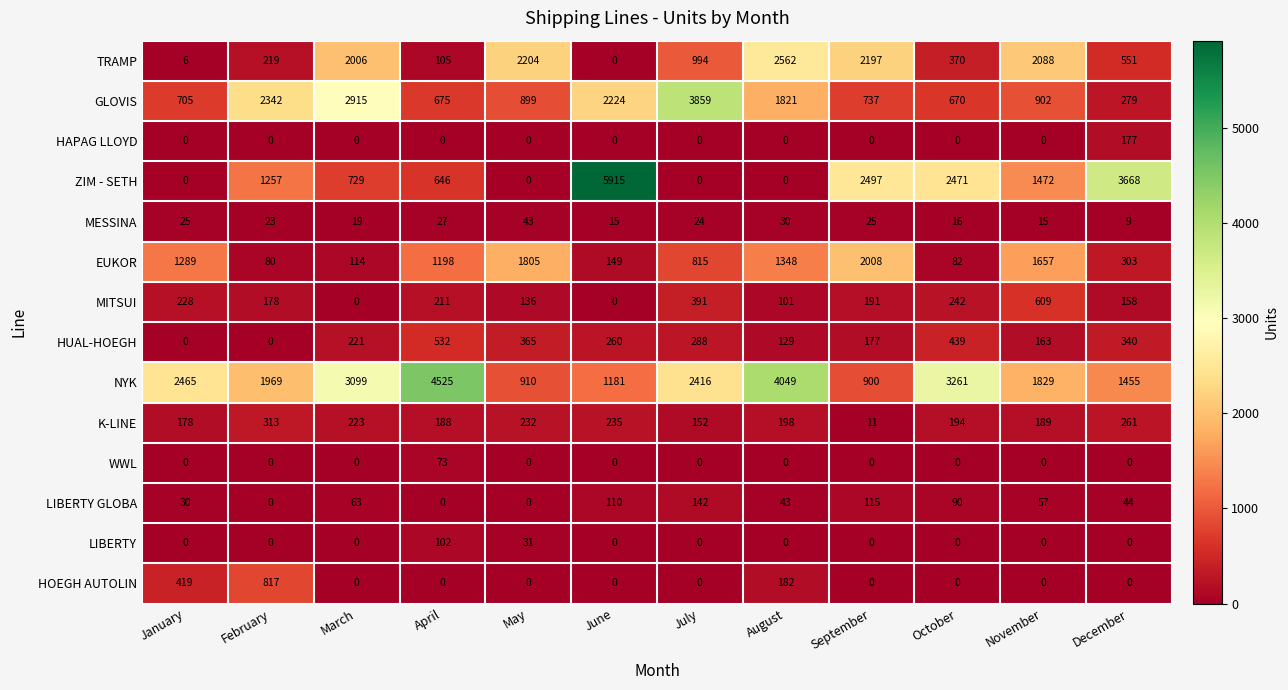

Which series has the largest range (max minus min)?

ZIM - SETH